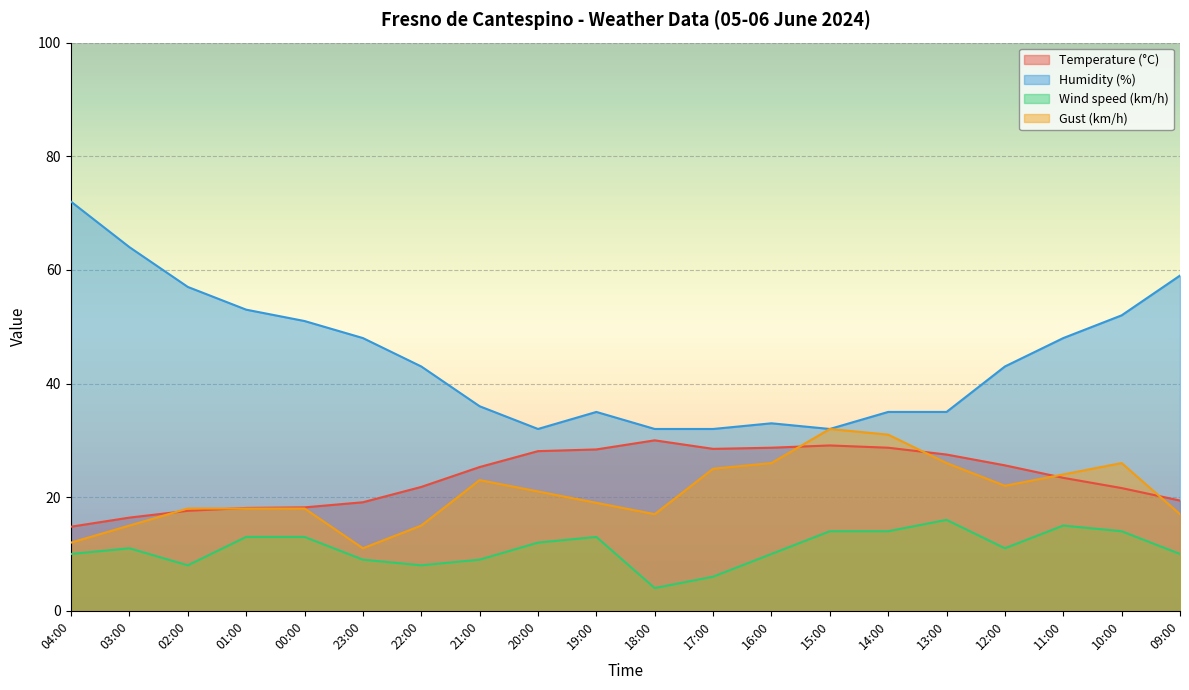

Reading right to left, extract all data points from this chart.

Temperature (°C): 19.4	21.6	23.4	25.6	27.5	28.7	29.1	28.7	28.5	30.0	28.4	28.1	25.3	21.8	19.1	18.2	18.1	17.6	16.4	14.8
Humidity (%): 59.0	52.0	48.0	43.0	35.0	35.0	32.0	33.0	32.0	32.0	35.0	32.0	36.0	43.0	48.0	51.0	53.0	57.0	64.0	72.0
Wind speed (km/h): 10.0	14.0	15.0	11.0	16.0	14.0	14.0	10.0	6.0	4.0	13.0	12.0	9.0	8.0	9.0	13.0	13.0	8.0	11.0	10.0
Gust (km/h): 17.0	26.0	24.0	22.0	26.0	31.0	32.0	26.0	25.0	17.0	19.0	21.0	23.0	15.0	11.0	18.0	18.0	18.0	15.0	12.0